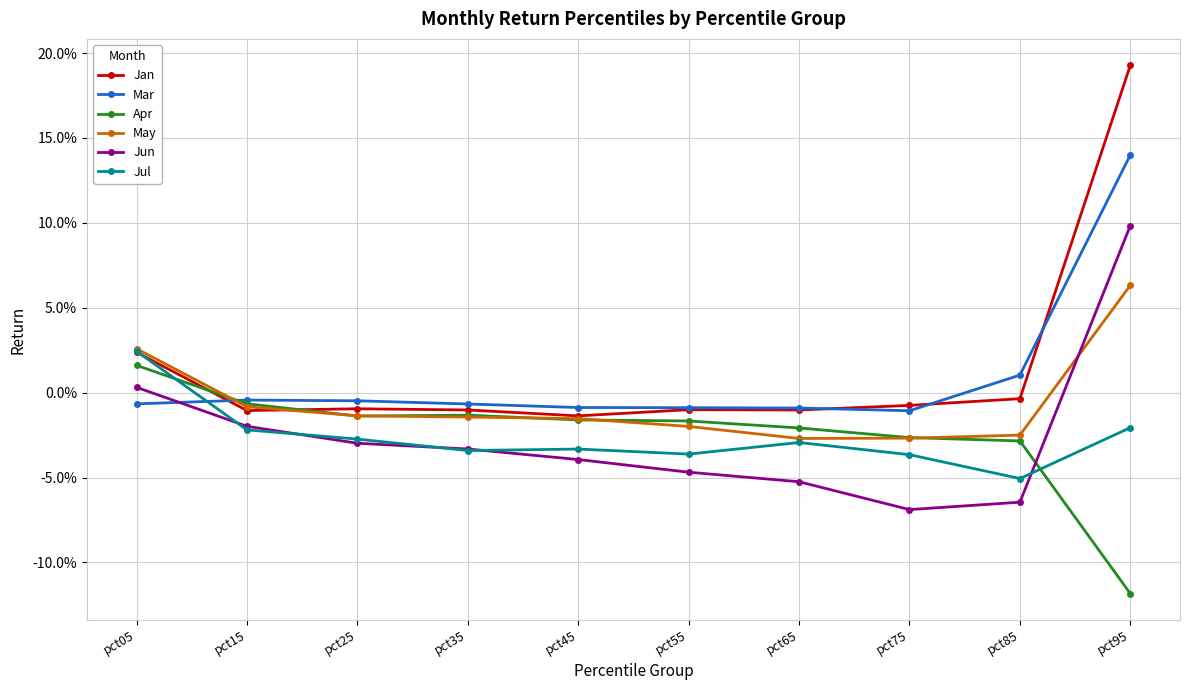

At how many categories does at least one series exceed 0?

3